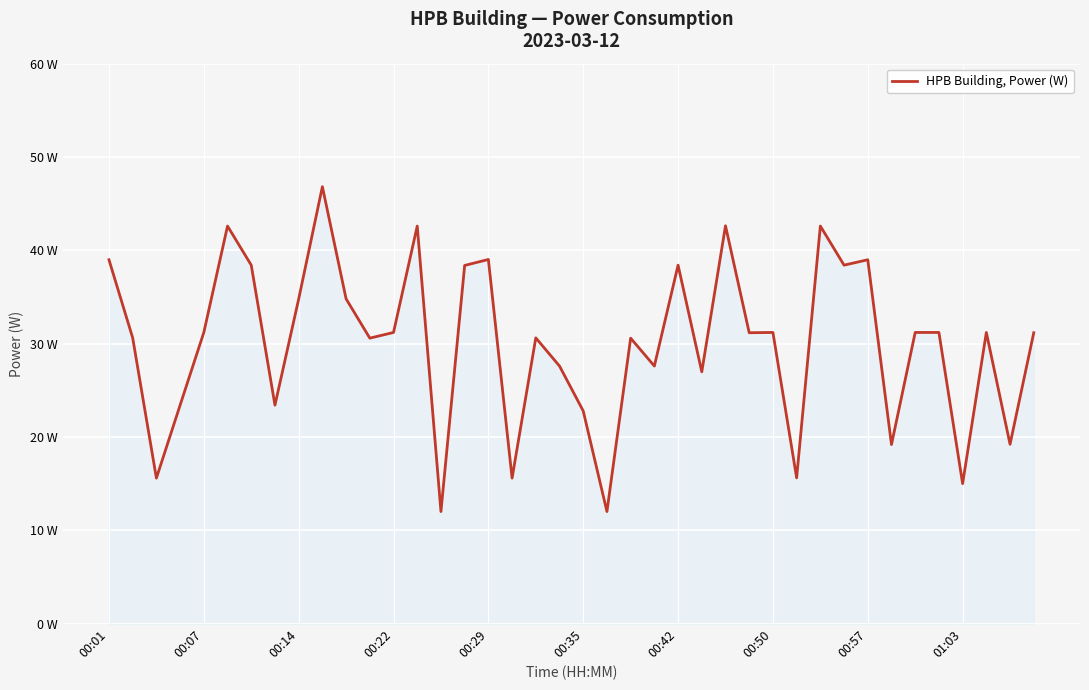

Is this an area chart (filled region under the line)?

Yes